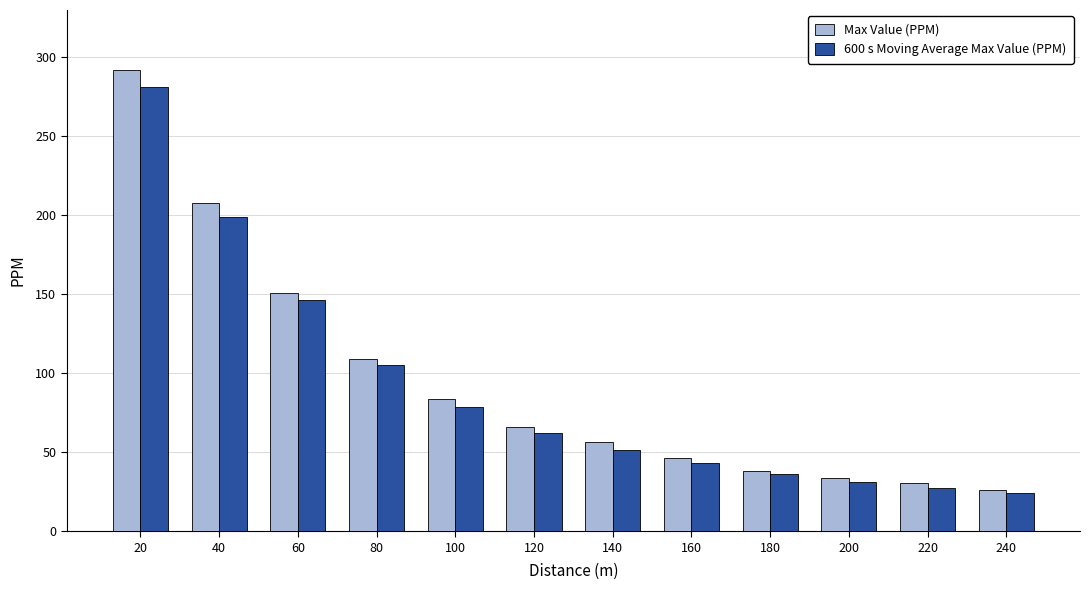

What is the value of the 600 s Moving Average Max Value (PPM) bar at the 10th from the left?

31.0